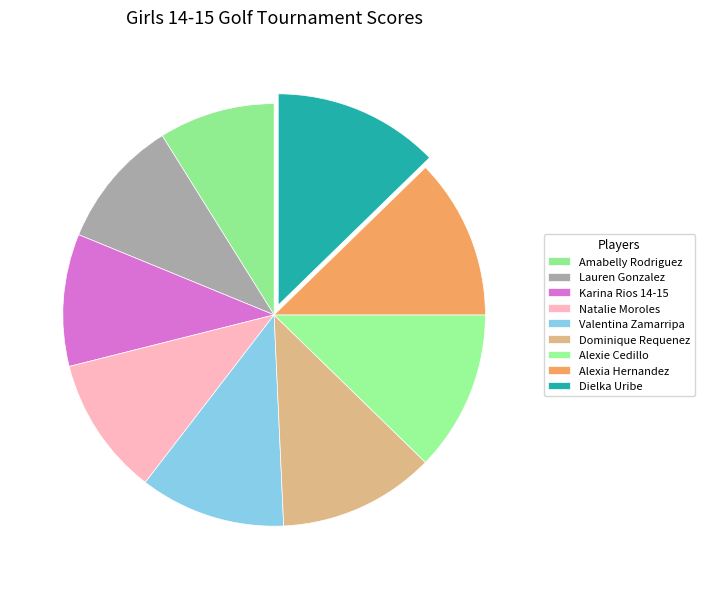

How many slices are in this pie chart?

9